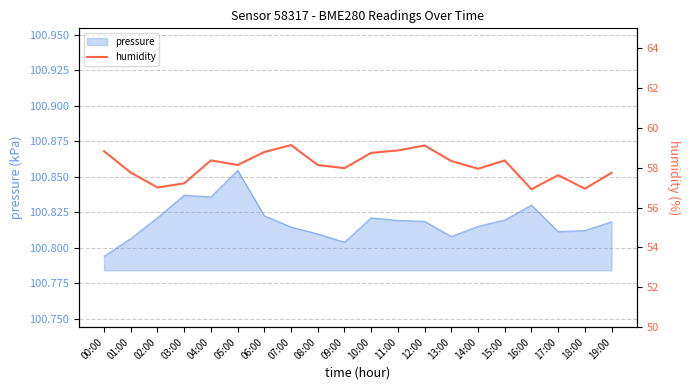

What is the greatest value displayed?

59.1